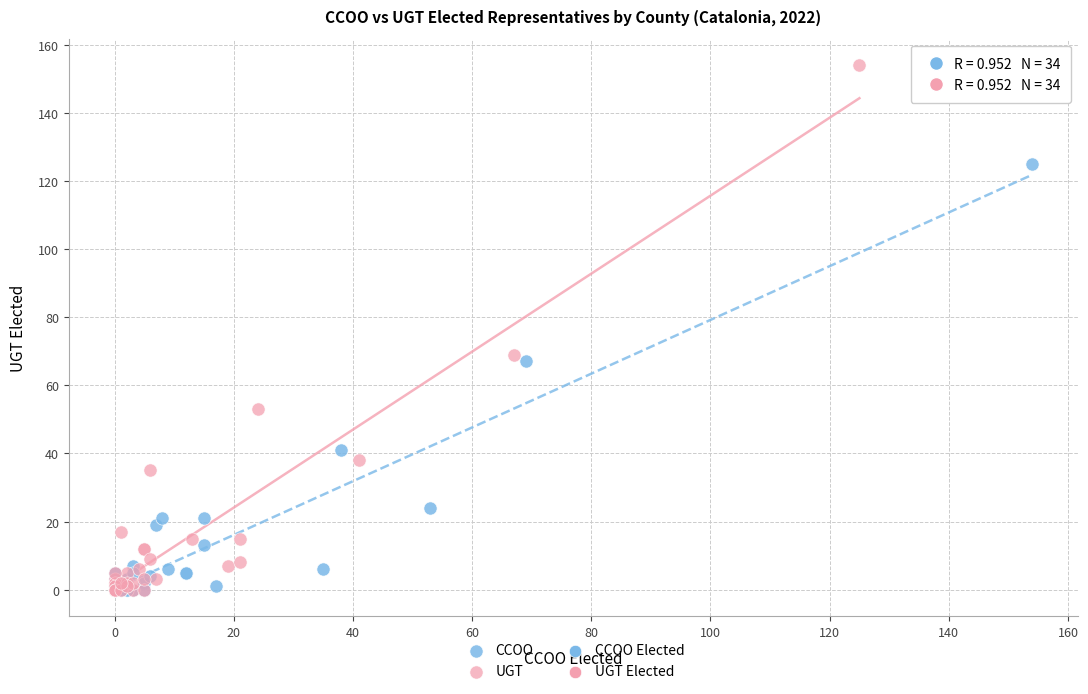

Which series has the largest Y range (max minus min)?

UGT